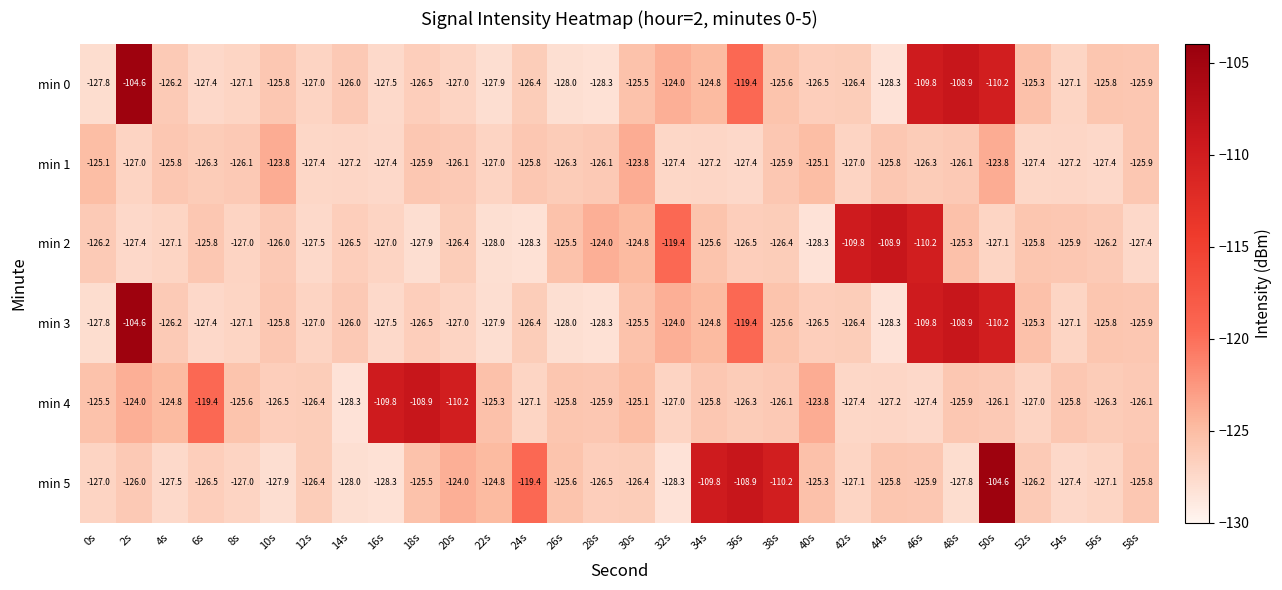

At which category is the sum across all series the highest?

50s